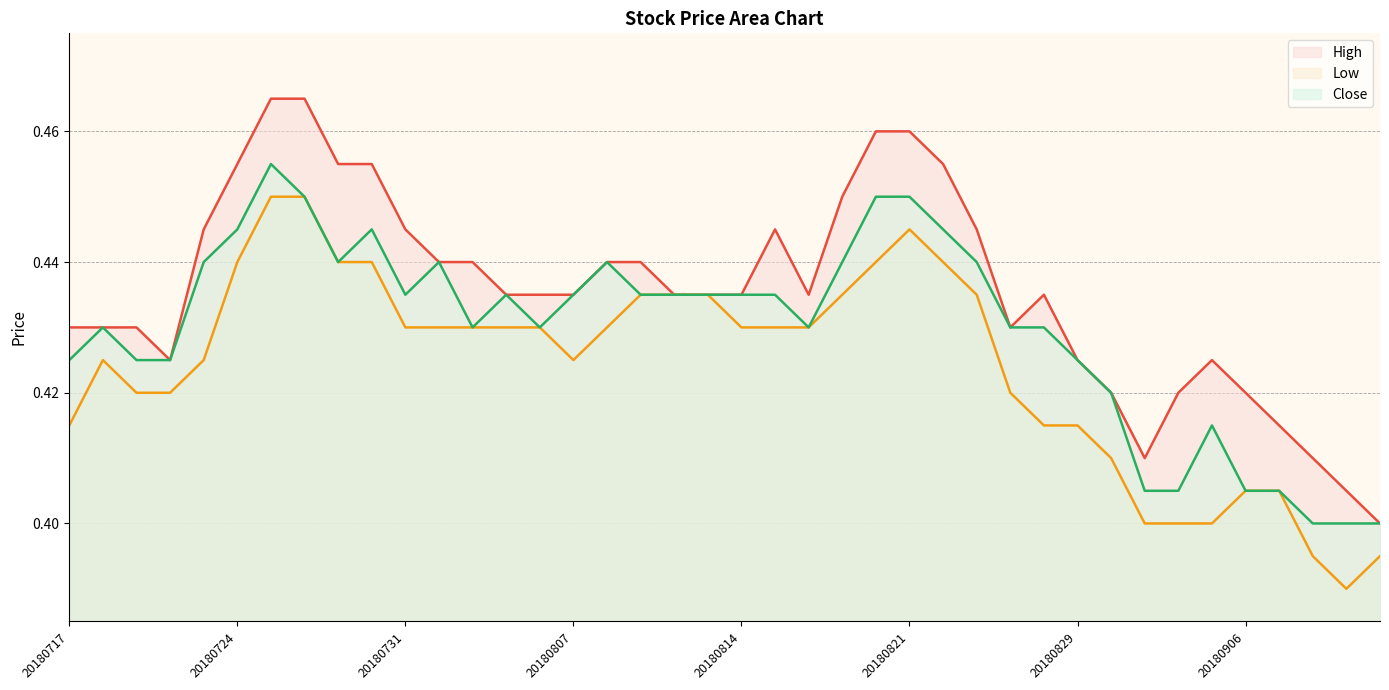

How many interior local valleys does the Close series have?

5